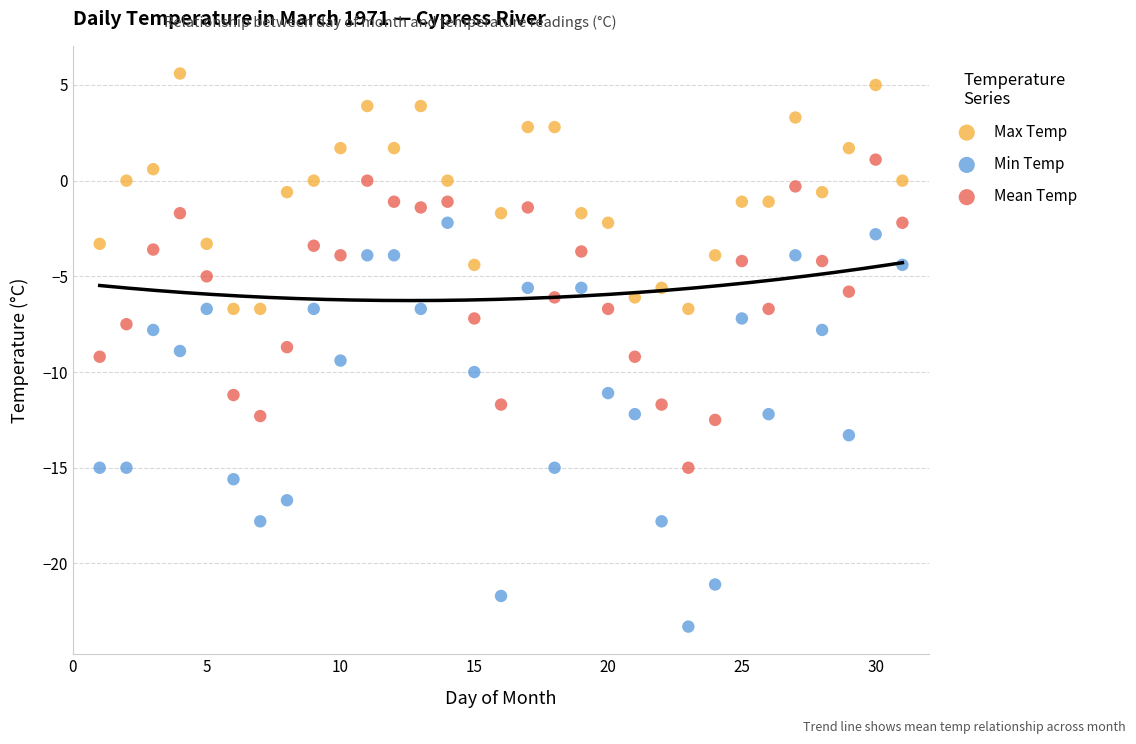

Across all data points, what is the range of Y values (max minus min)?

28.9